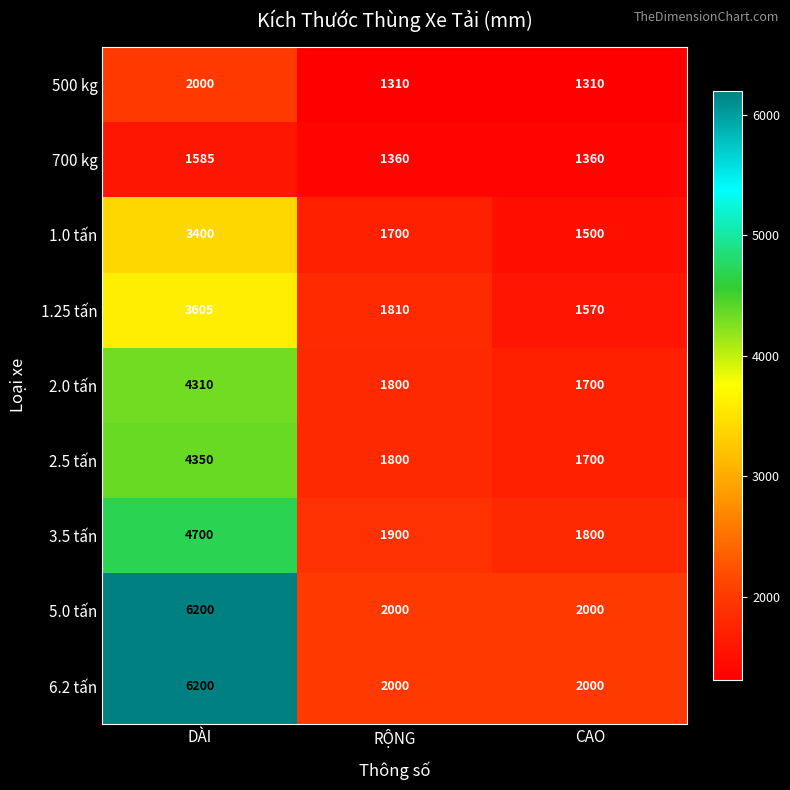

The value of 5.0 tấn at DÀI is 3760. True or false?

False